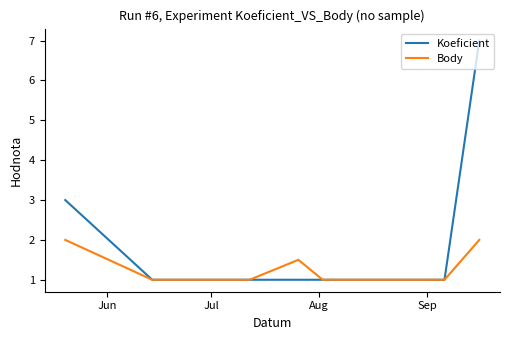

Reading right to left, extract all data points from this chart.

Koeficient: 7.0	1.0	1.0	1.0	1.0	1.0	3.0
Body: 2.0	1.0	1.0	1.5	1.0	1.0	2.0